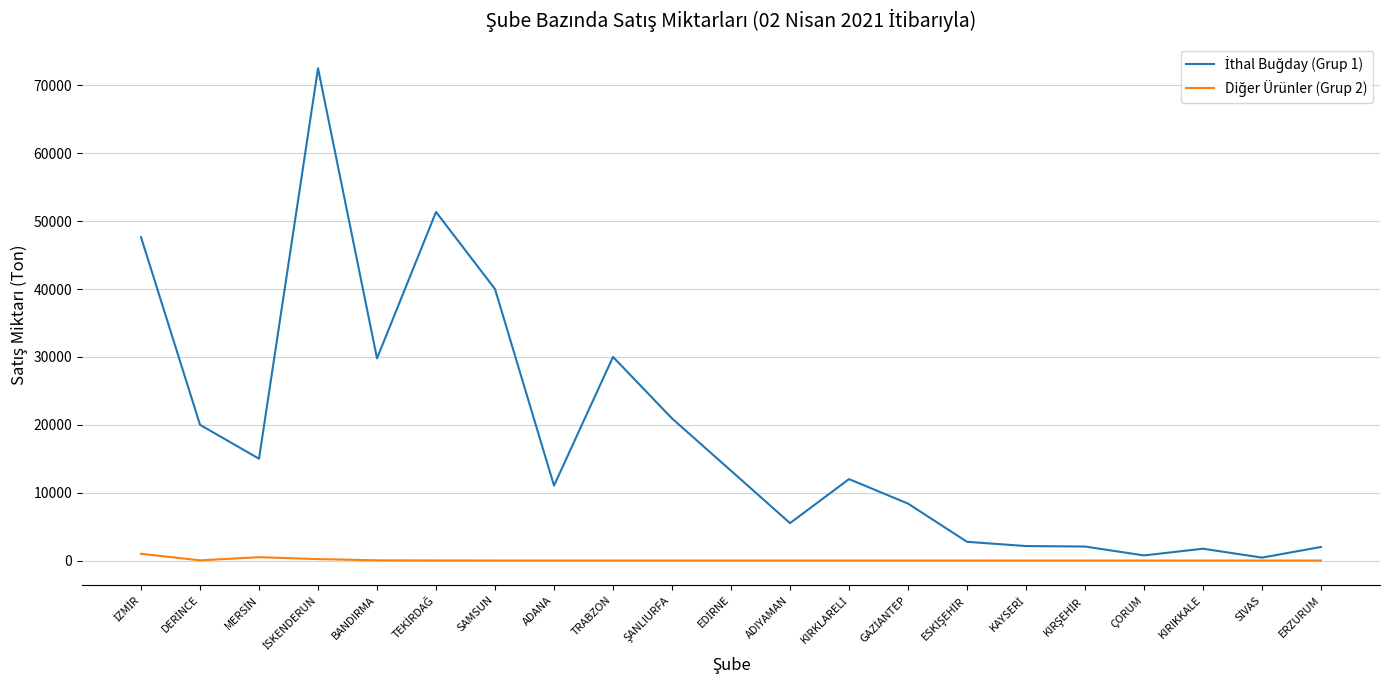

What is the greatest value displayed?

72534